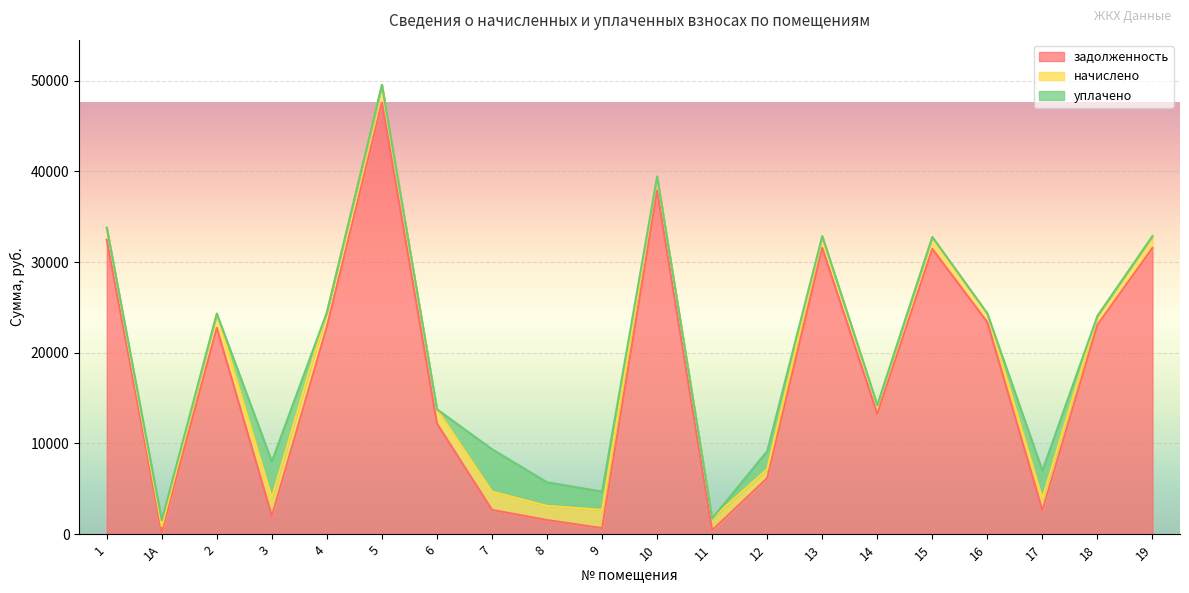

Is the value of задолженность at 4 greater than the value of начислено at 2?

Yes